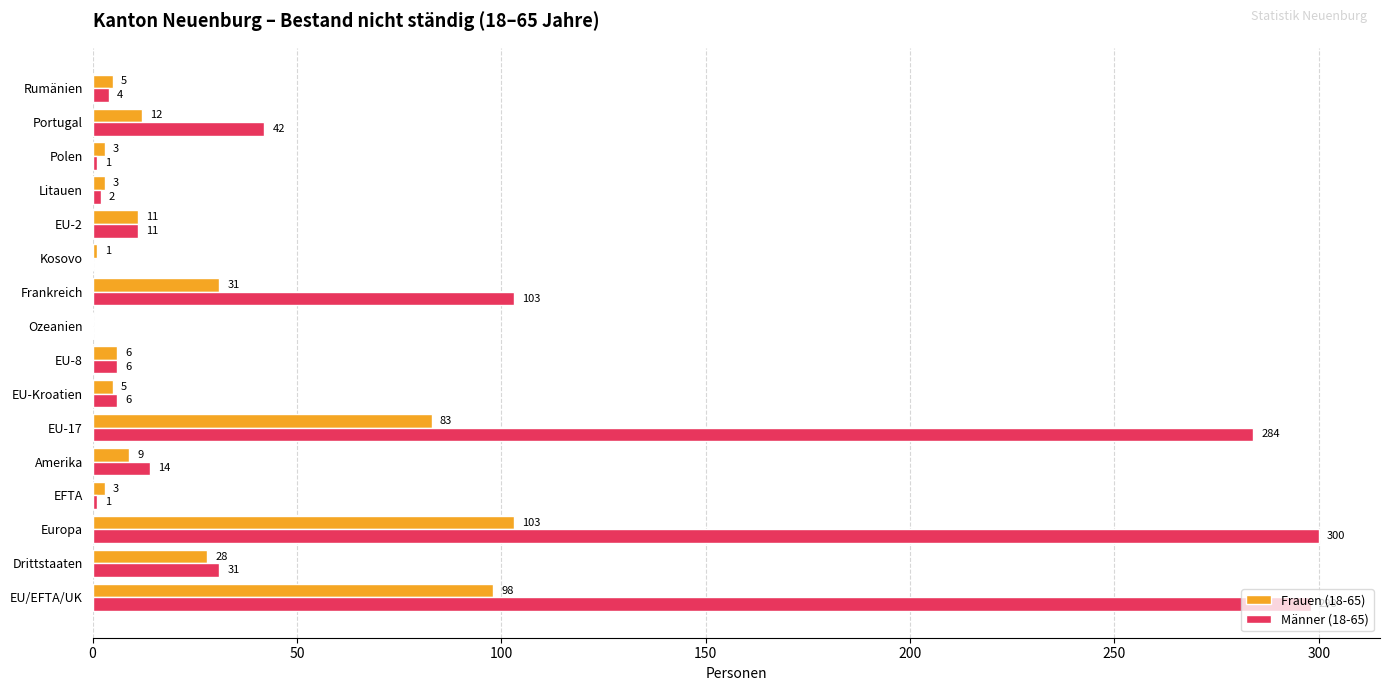

What is the maximum value shown in the chart?

300